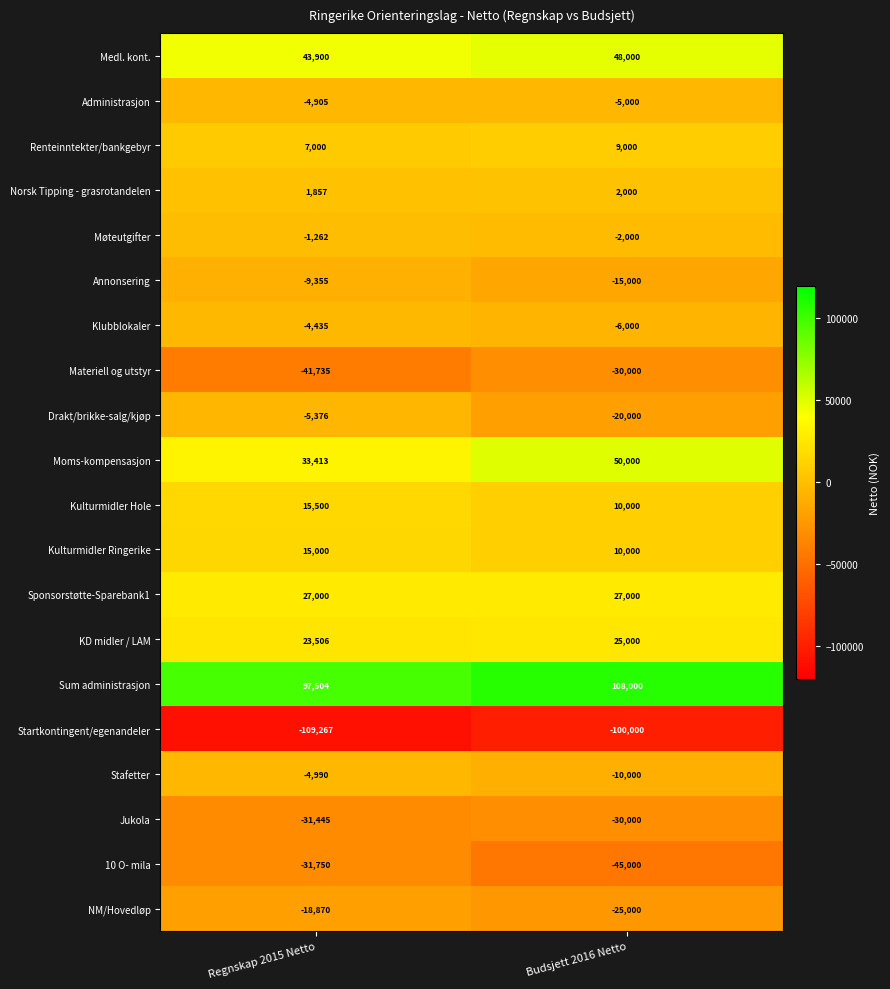

What is the sum of all Materiell og utstyr values?

-71735